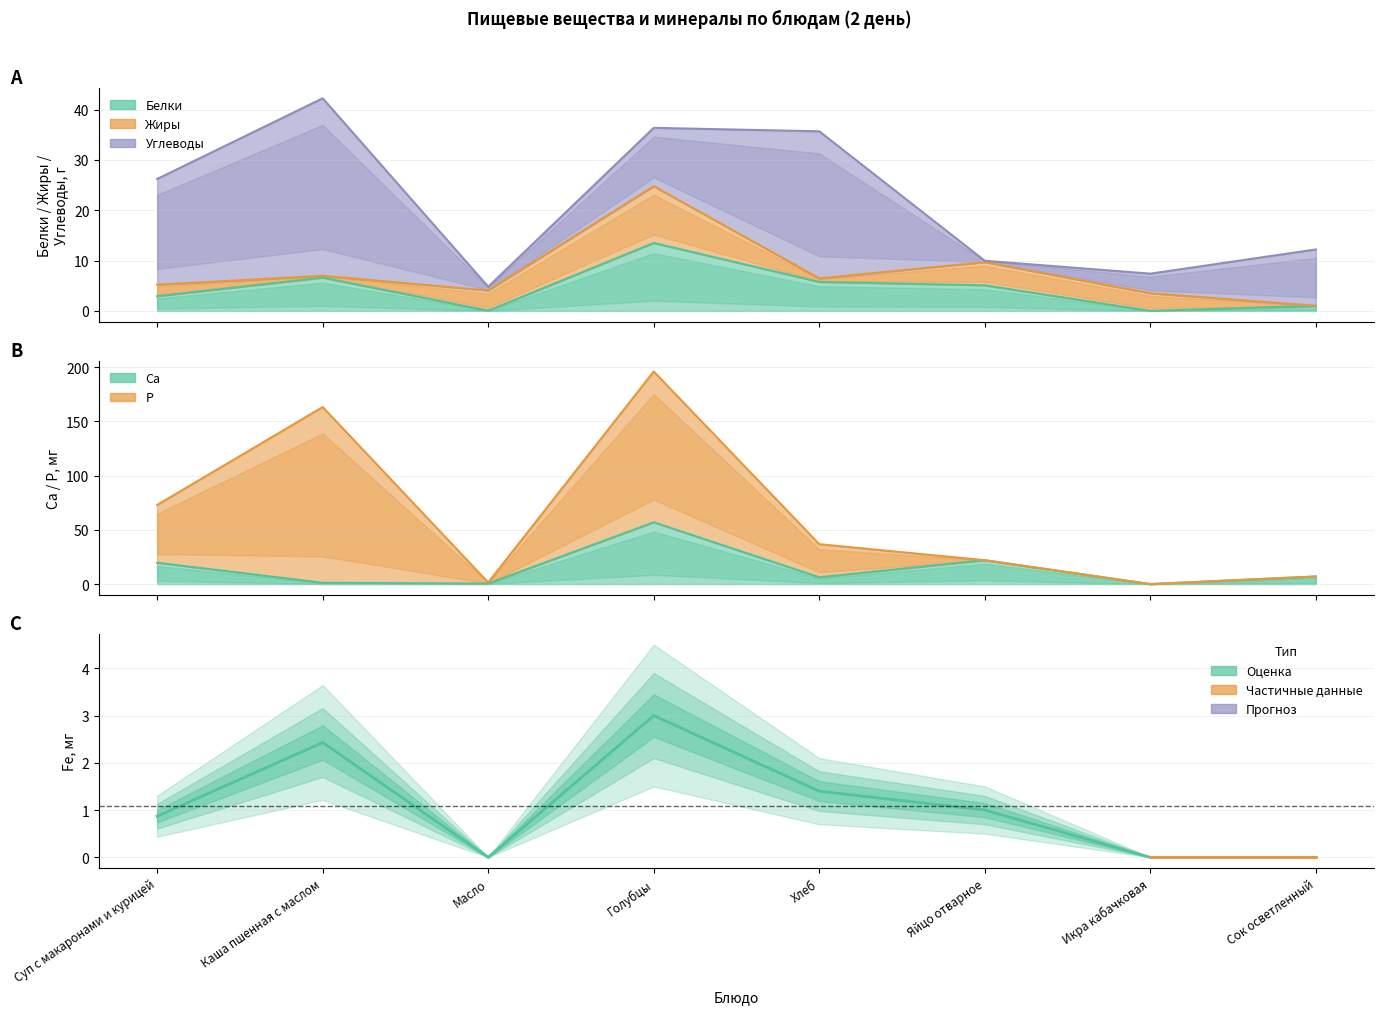

What is the label of the 5th point from the left?

Хлеб